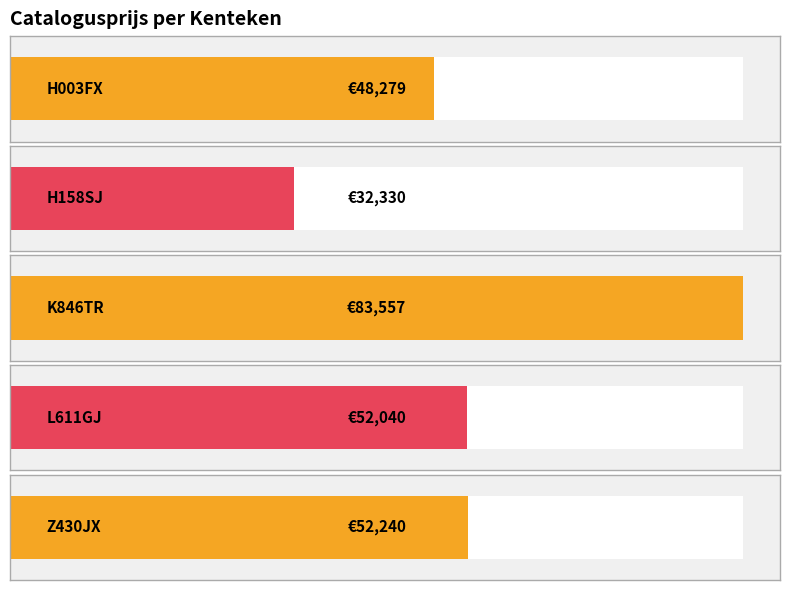

At which label is the value closest to 57943?

Z430JX